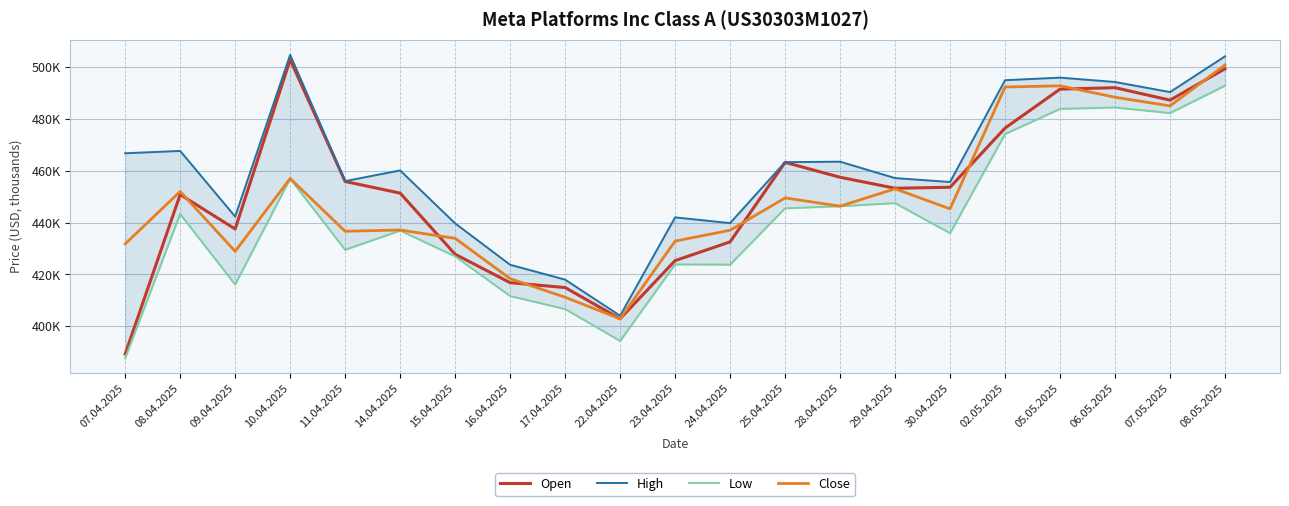

True or false: Low has a value of 119.1 at 28.04.2025.

False